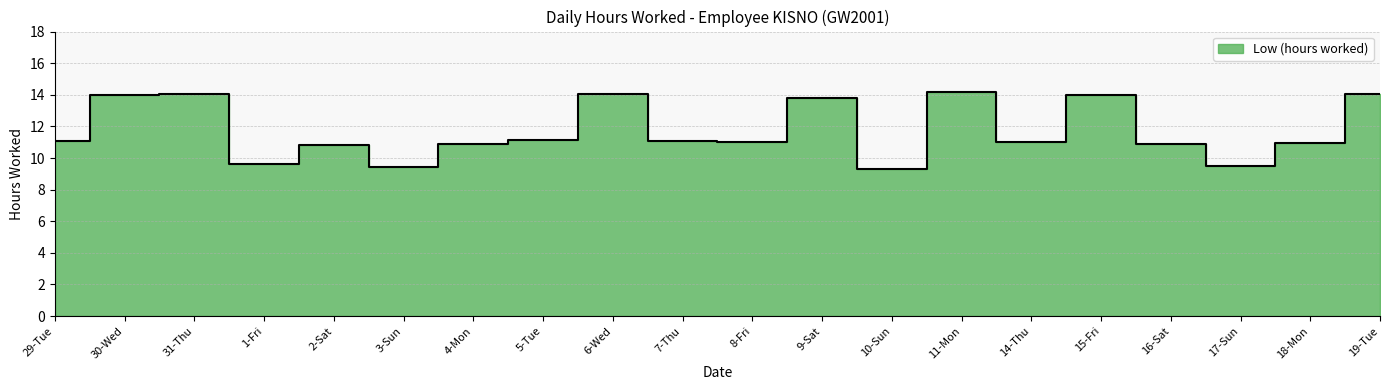

How many categories are shown in the chart?

20